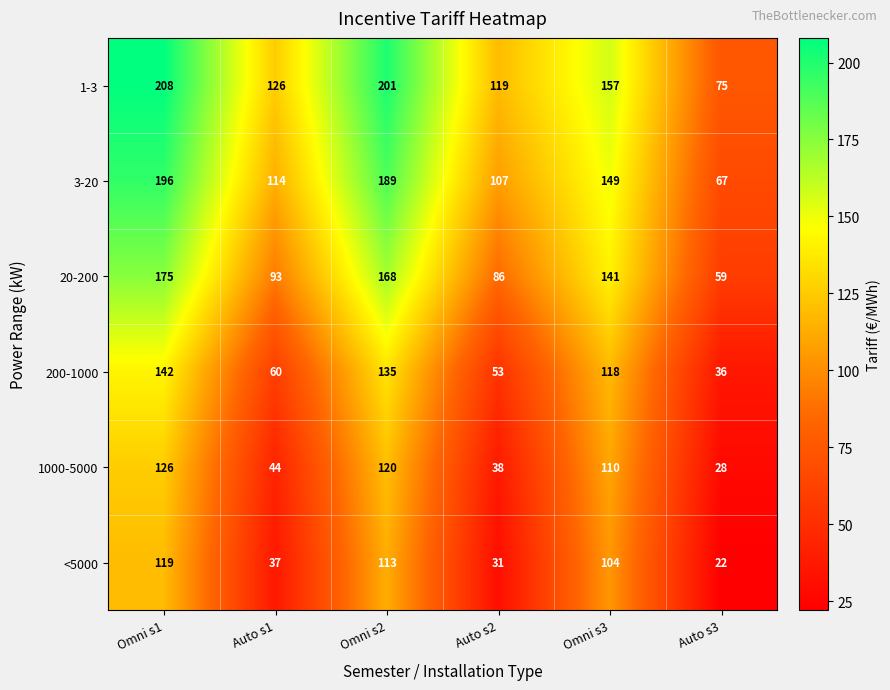

What is the approximate value of <5000 at Omni s1?

119